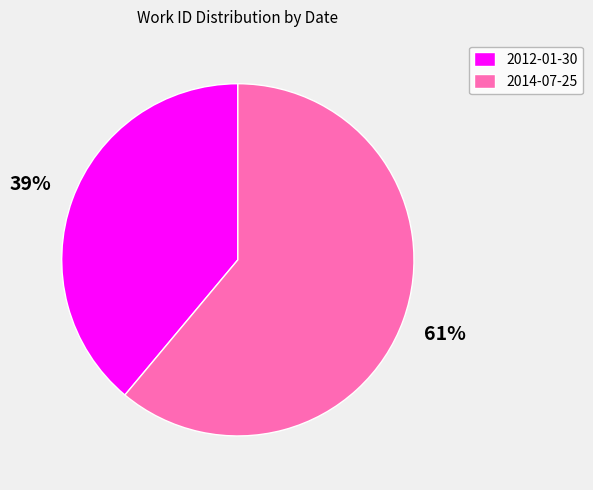

To the nearest percent, what percentage of the pie is 2012-01-30?

39%